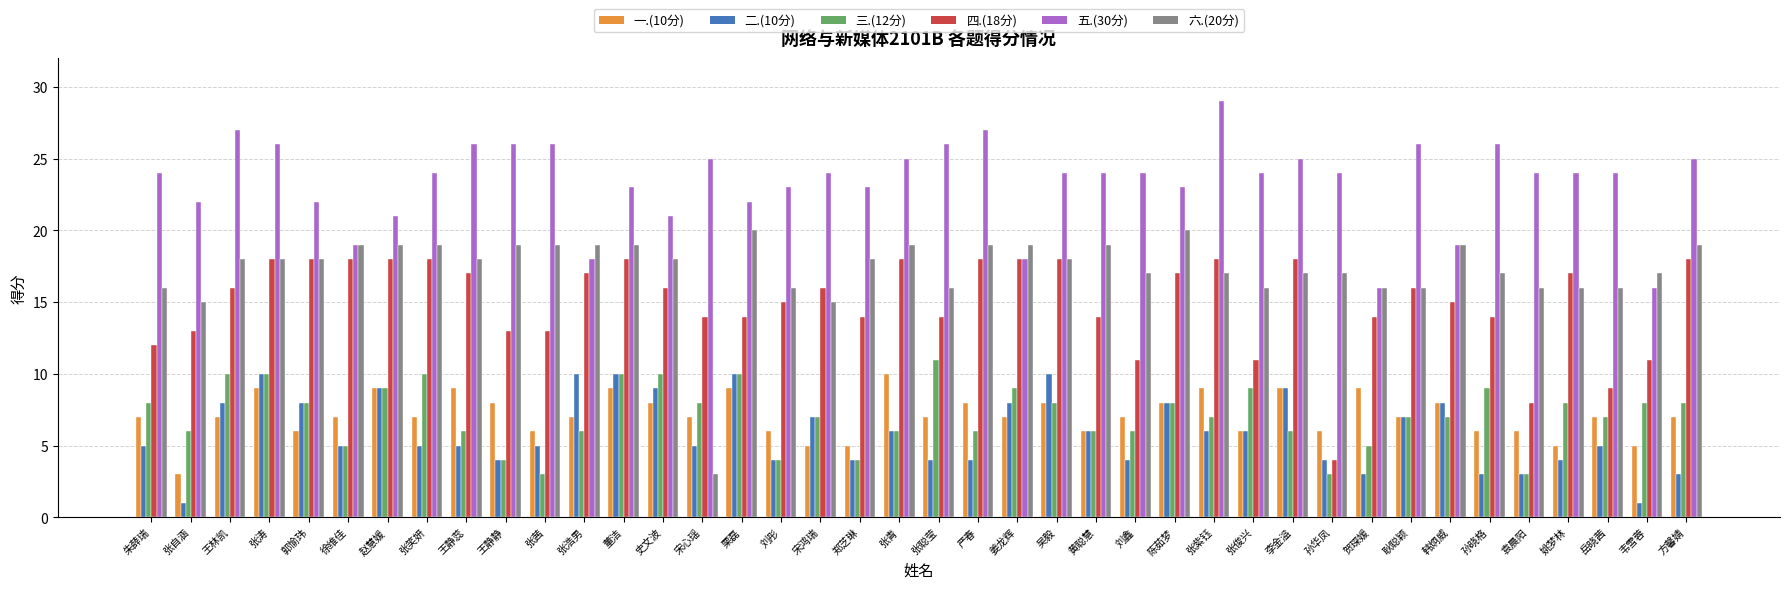

Which category has the highest value in the 三.(12分) series?

张聪莹